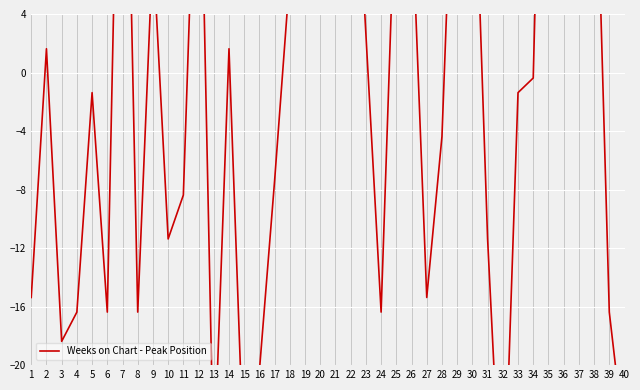

Is it true that the value at 29 is 23.6?

True